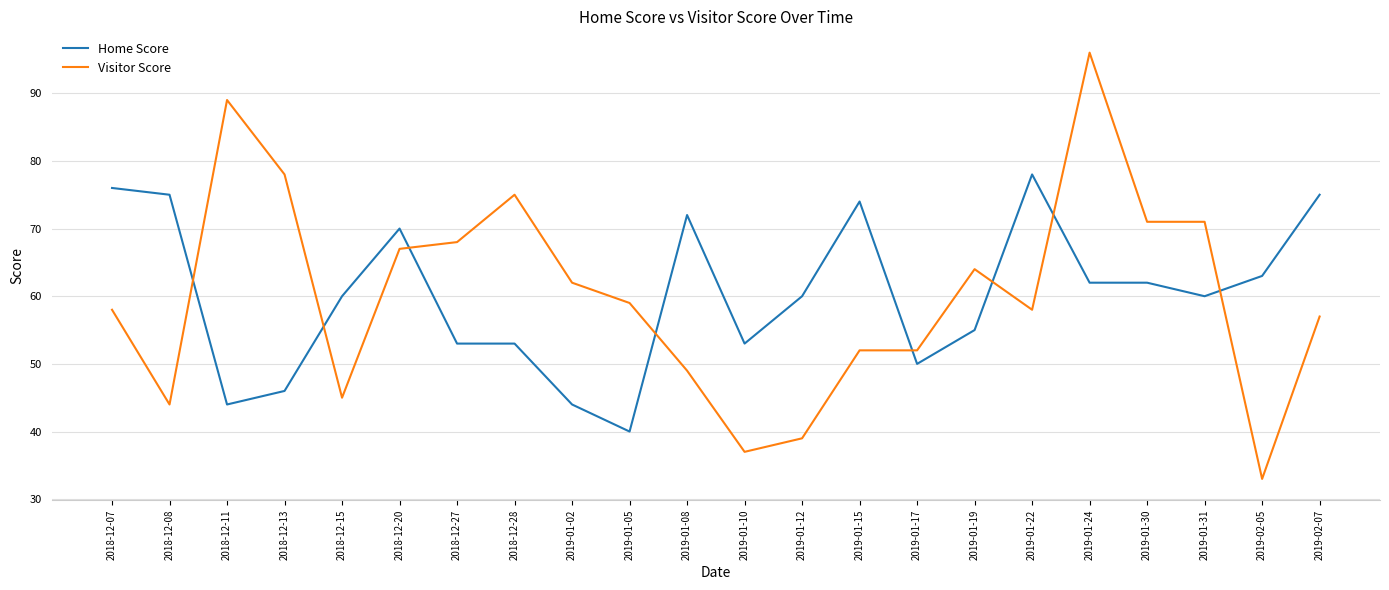

Read the Visitor Score value at 2019-01-31, to the nearest 5.

70